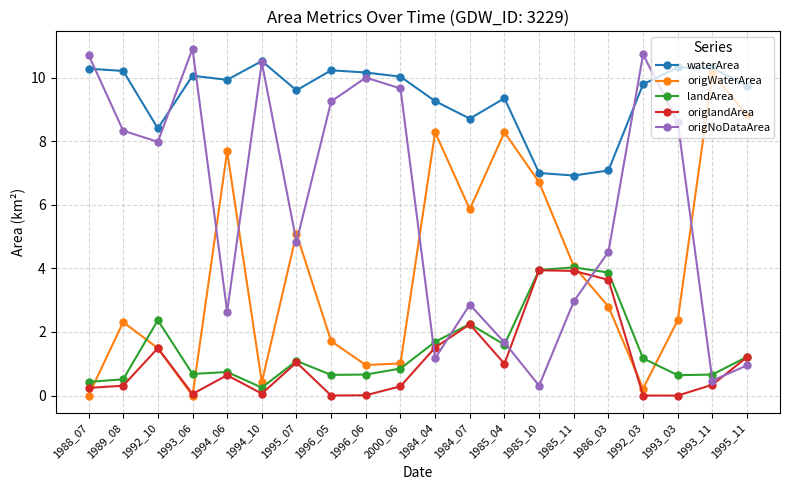

What is the sum of the origWaterArea values at 1992_03 and 2000_06?

1.2